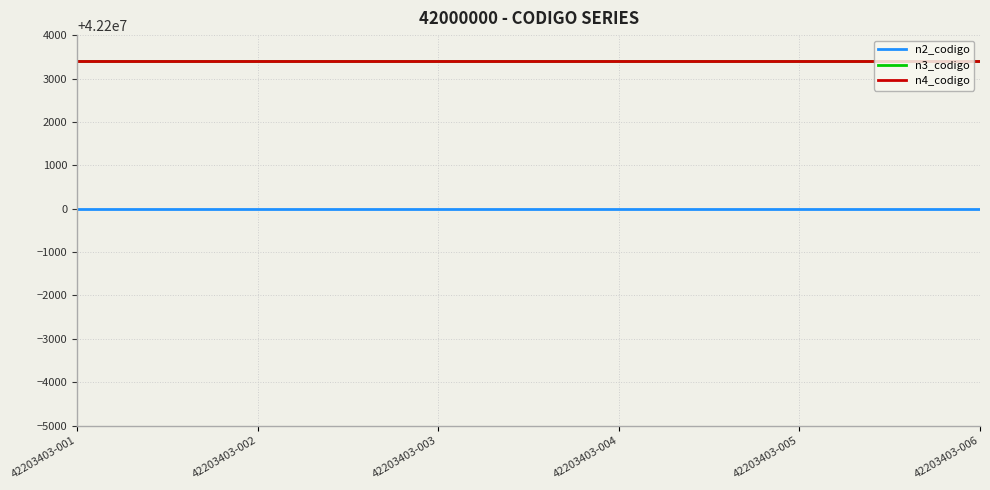

What value does the n4_codigo series have at 42203403-003?

42203403